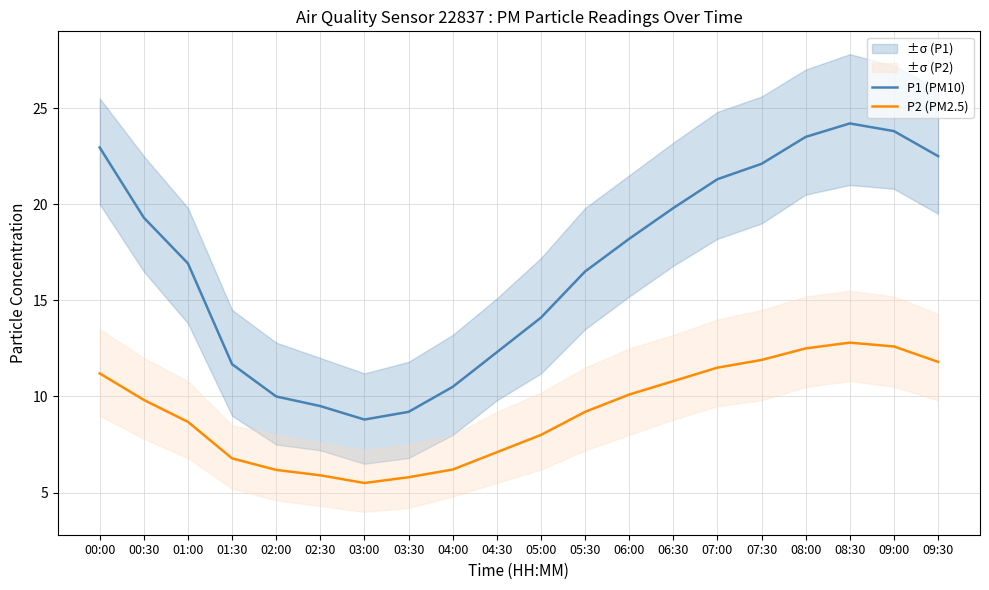

How many data points in P1 (PM10) are above 18?

10